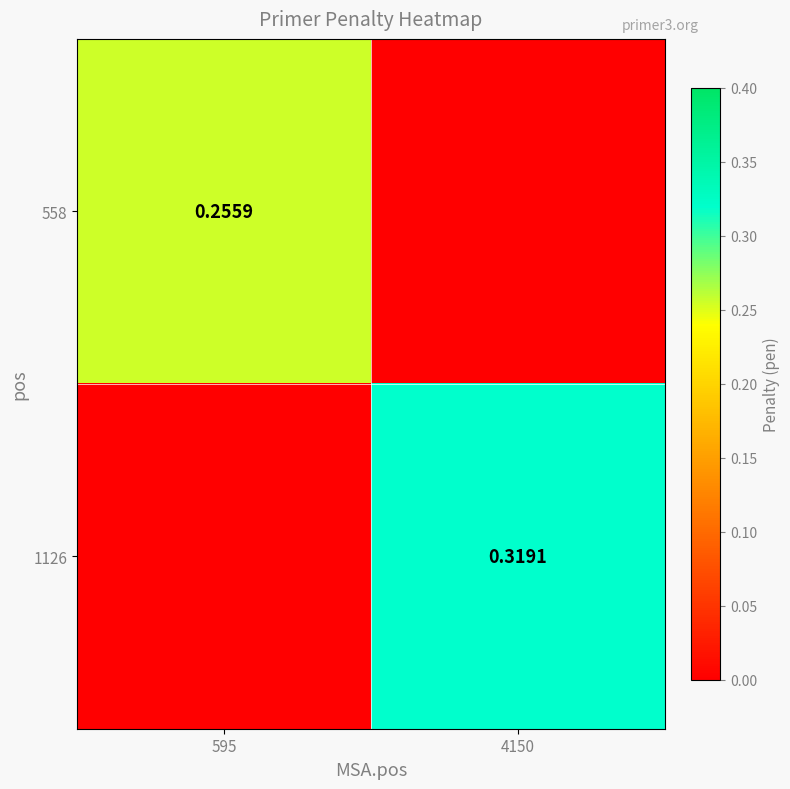

Is the value of 1126 at 4150 greater than the value of 558 at 595?

Yes